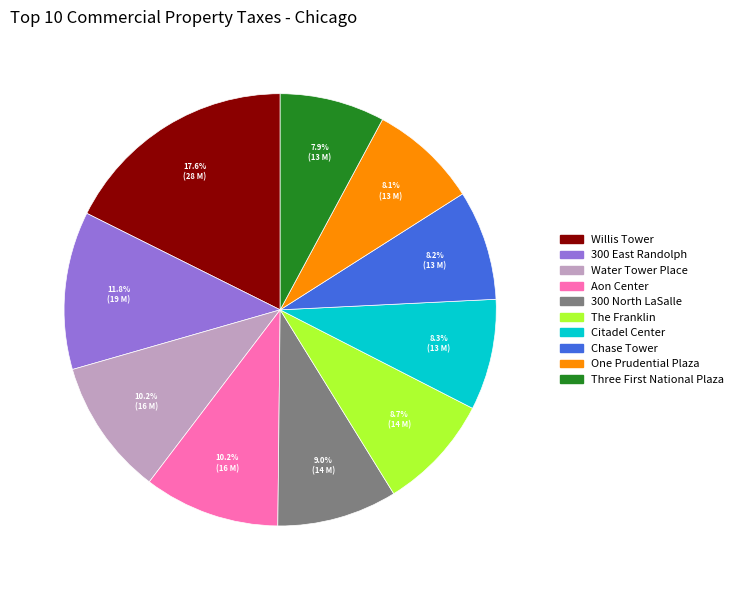

True or false: 300 East Randolph accounts for 19% of the total.

False